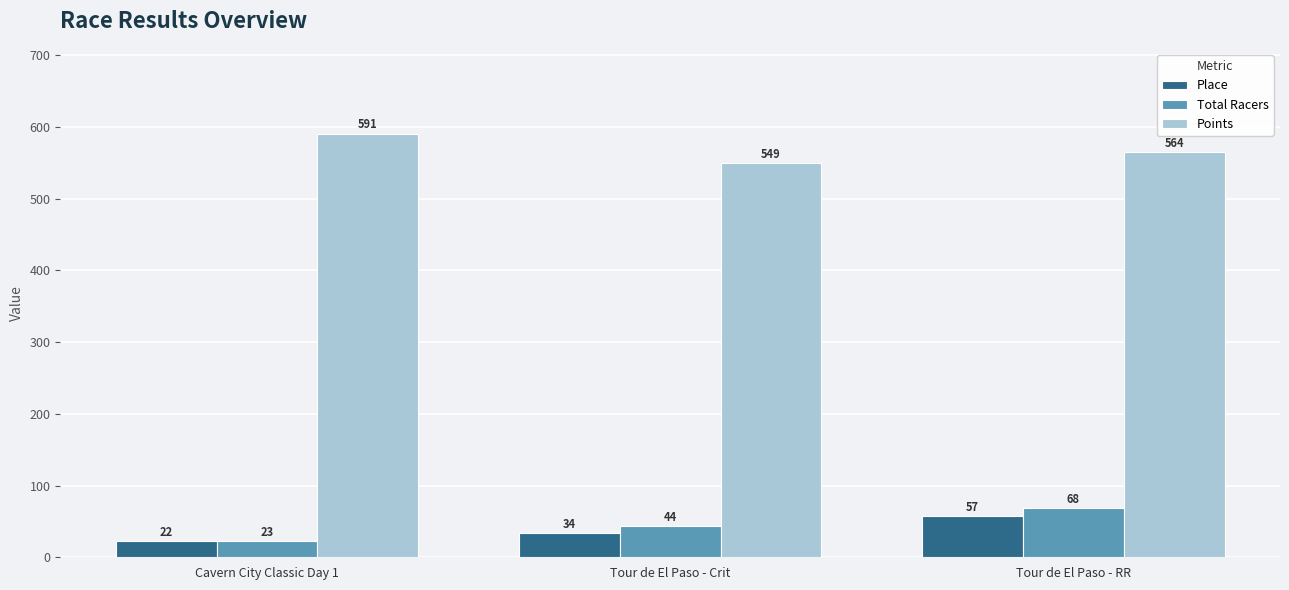

Is the value of Points at Tour de El Paso - Crit greater than the value of Place at Tour de El Paso - RR?

Yes